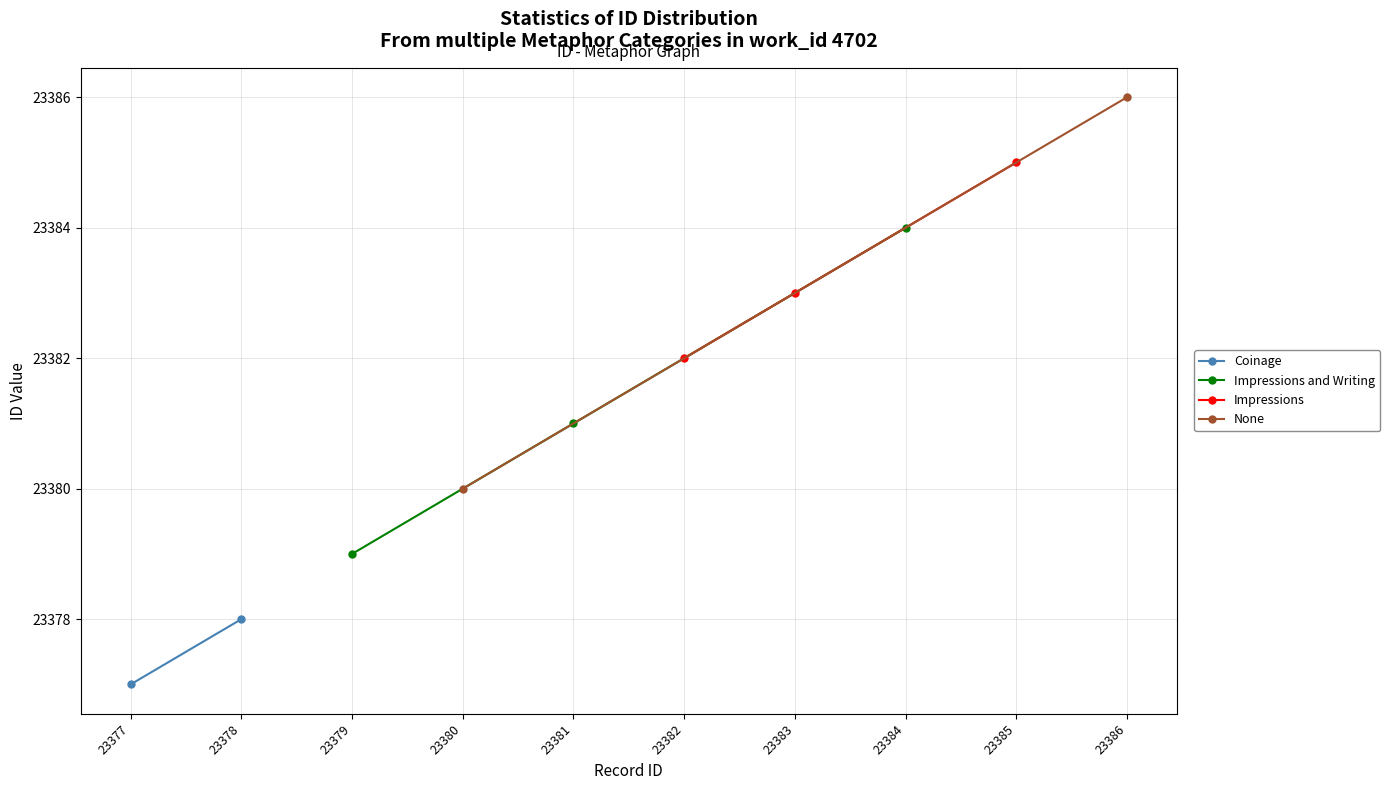

True or false: Impressions and Writing has more than 1 points higher than both neighbors.

False